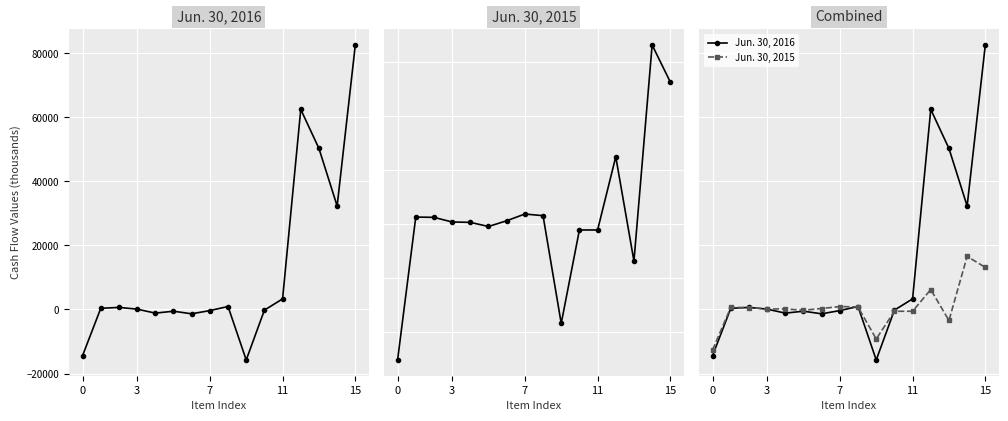

What is the sum of the Jun. 30, 2016 values at 8 and 9?

-14840